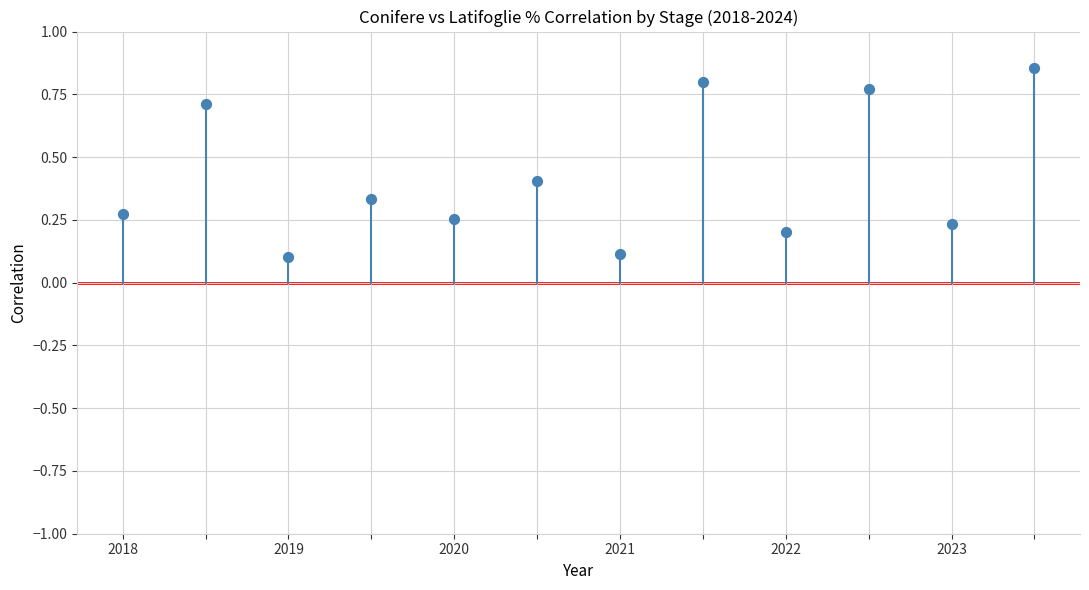

What is the average Y value?

0.4